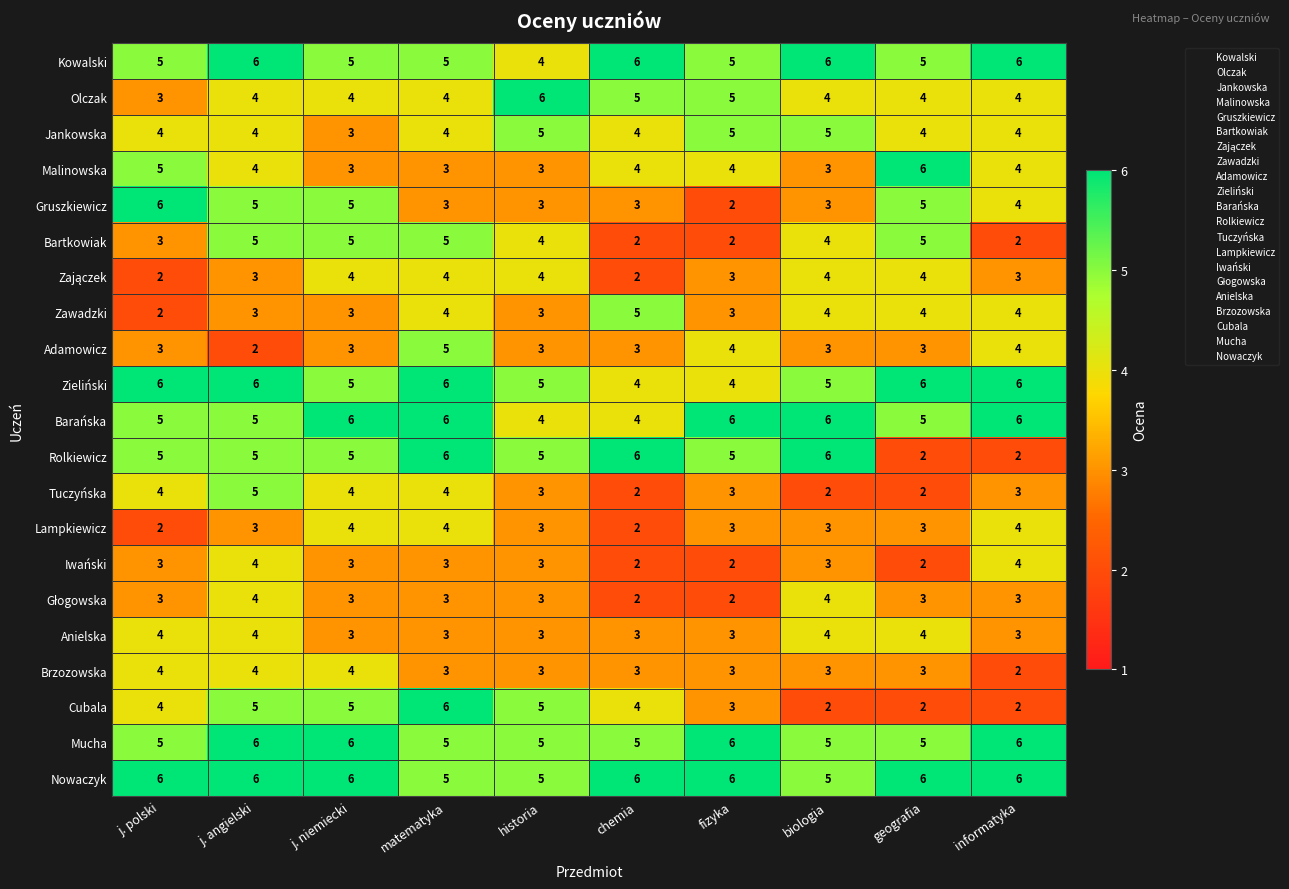

What is the total value across all series at j. polski?

84